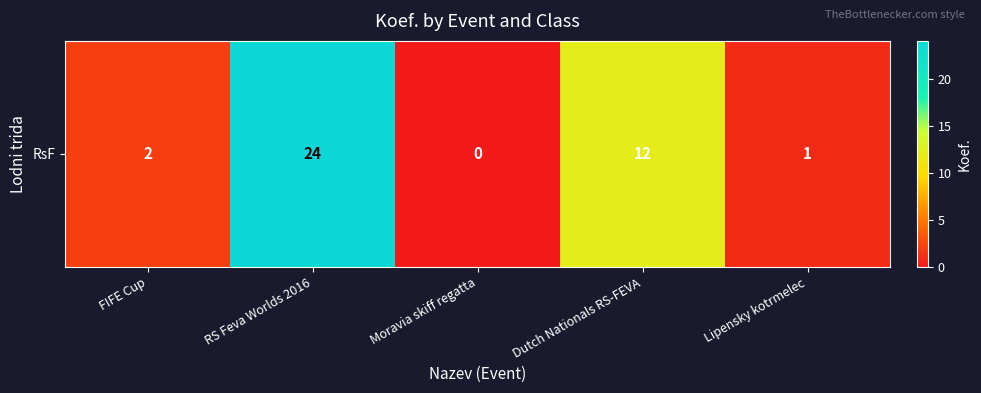

Reading left to right, what are all the values shown in this chart?

2	24	0	12	1